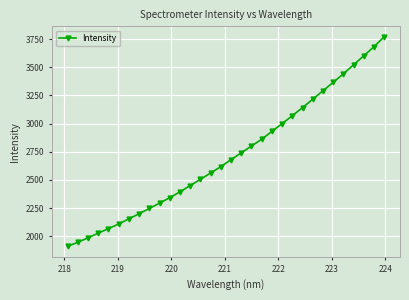

What is the greatest value displayed?

3770.7